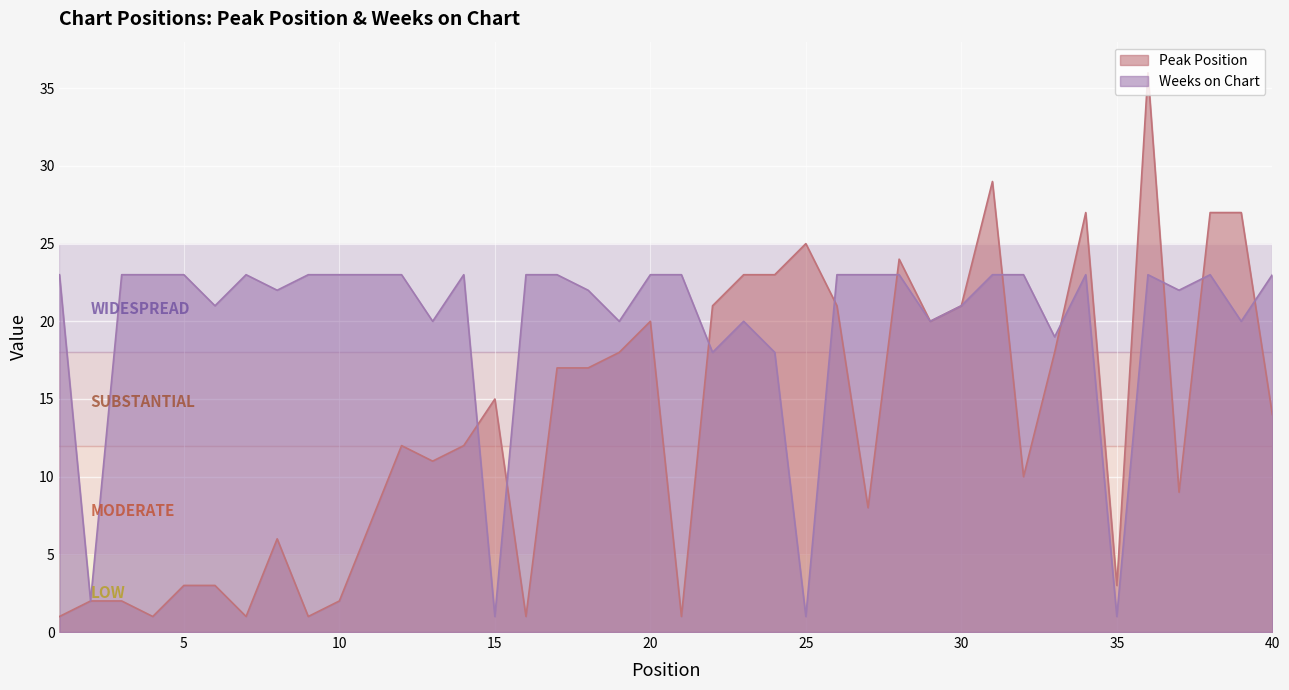

At how many categories does at least one series exceed 16?

37